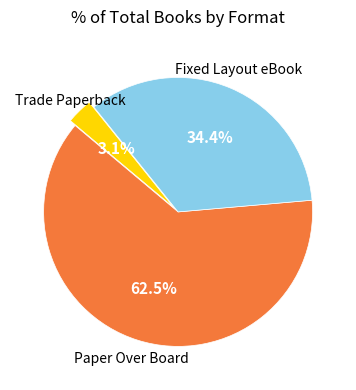

Is there a majority slice in this chart?

Yes